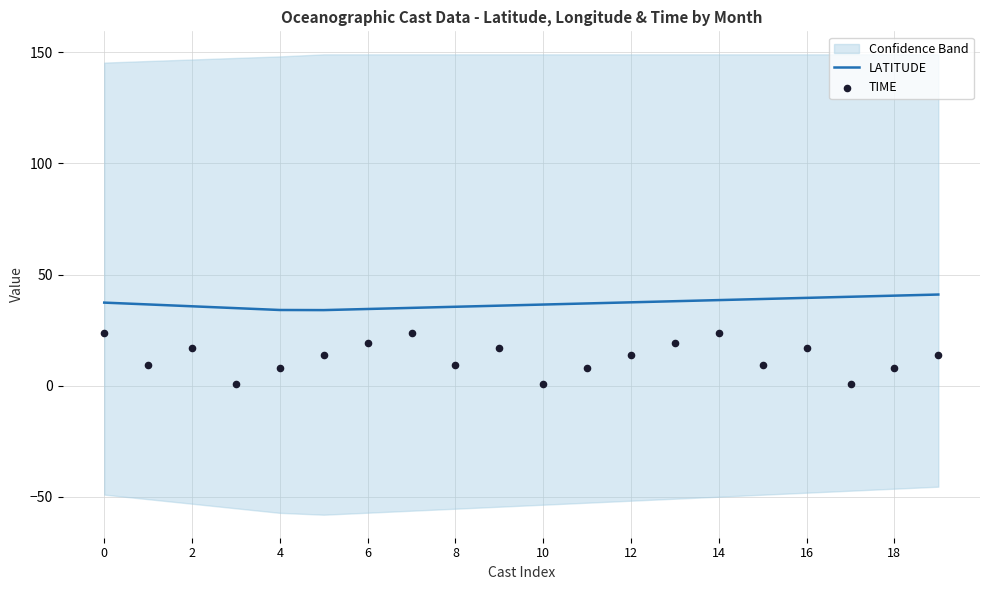

Is it true that LATITUDE equals 39.5 at 16?

True